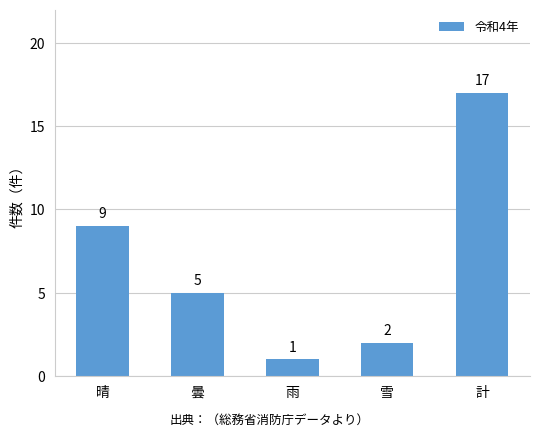

List the labels in order of value, largest first.

計, 晴, 曇, 雪, 雨